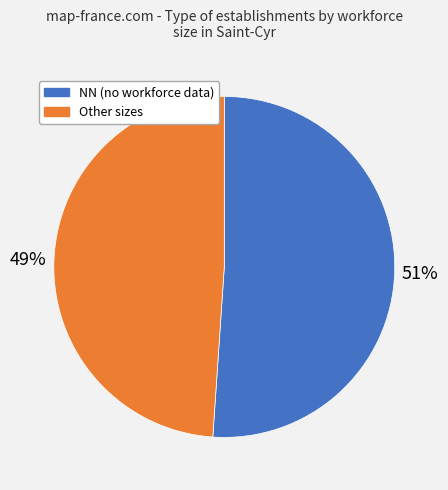

To the nearest percent, what is the average slice percentage?

50%